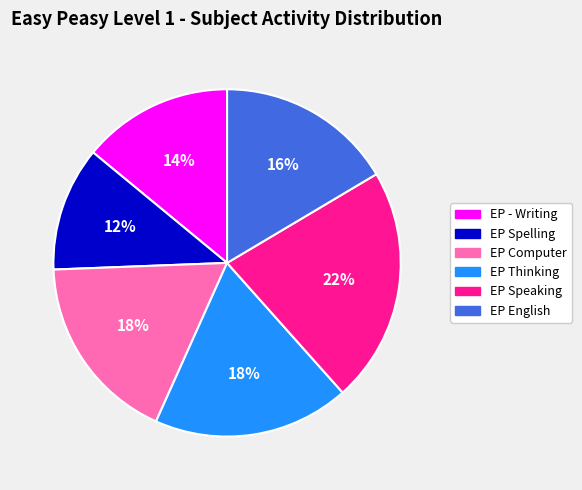

Between EP Thinking and EP Spelling, which is larger?

EP Thinking